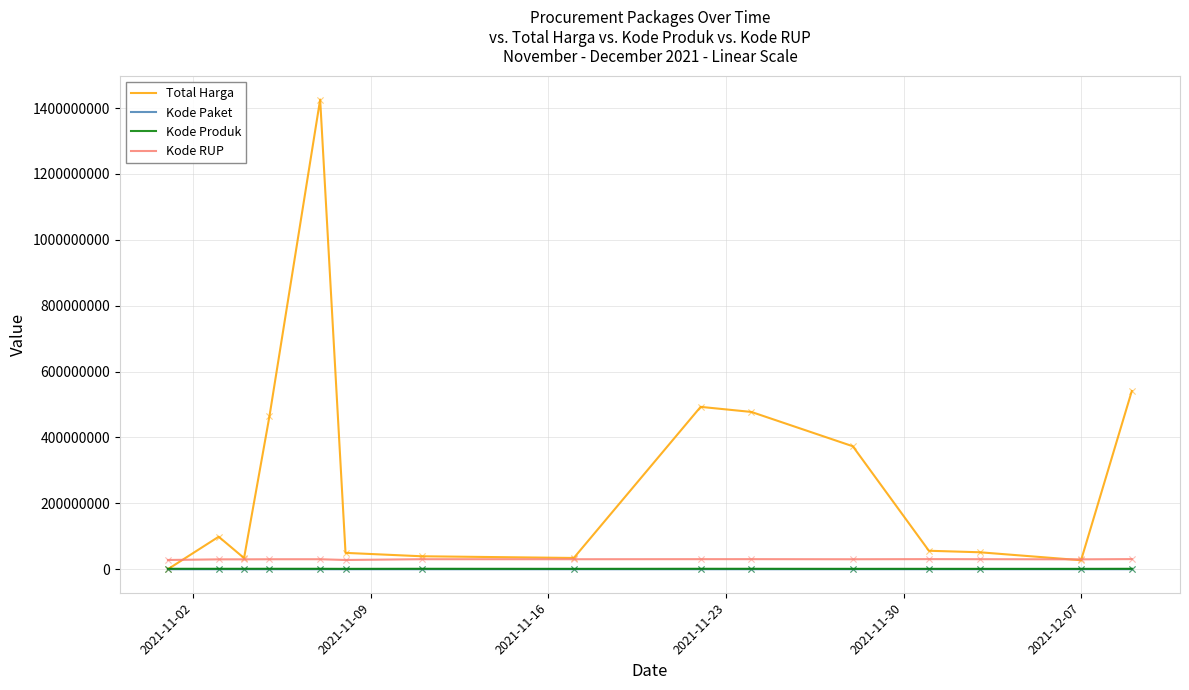

True or false: Kode Paket and Kode RUP intersect in this chart.

False